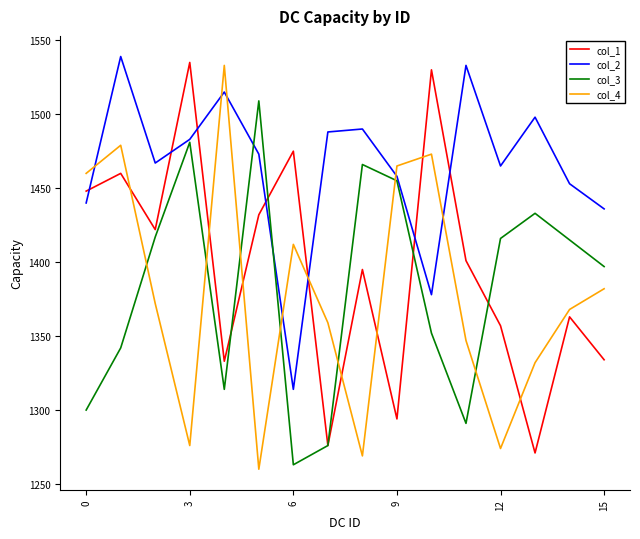

In col_3, how many points are lower than both neighbors (excluding endpoints)?

3